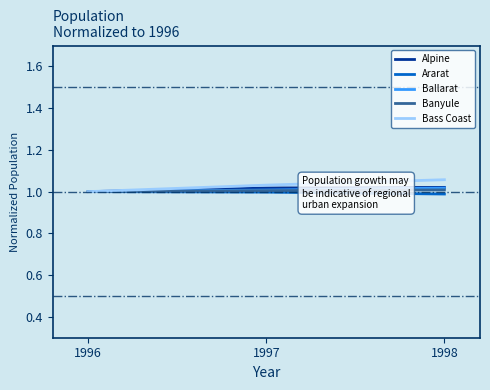

True or false: Banyule has a value of 0.4 at 1997.

False